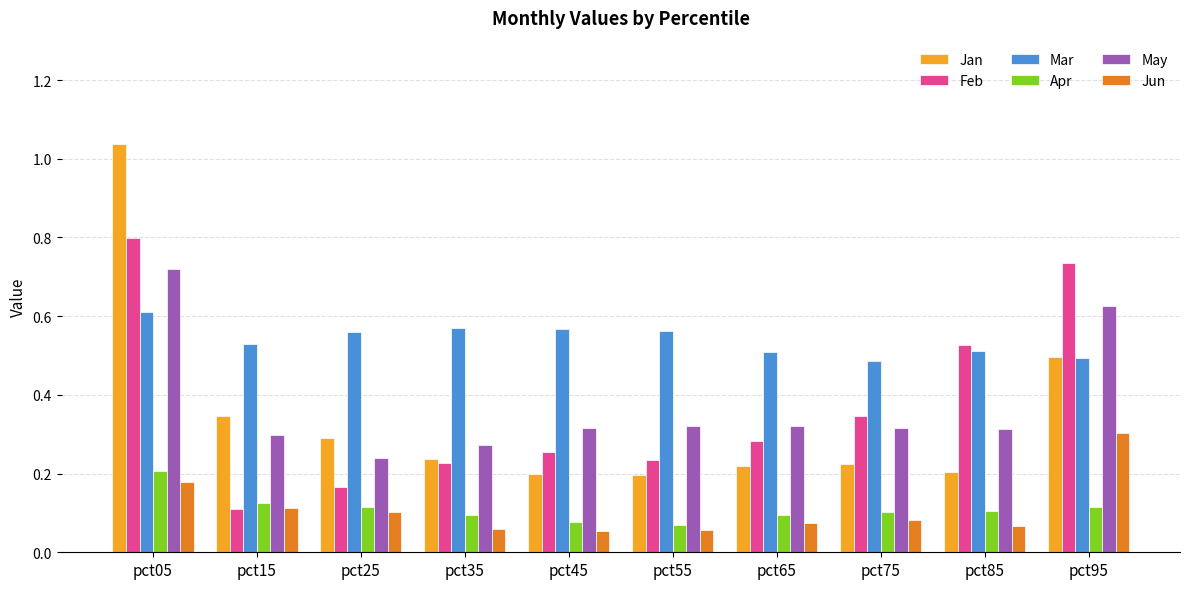

What is the sum of all Mar values?

5.4